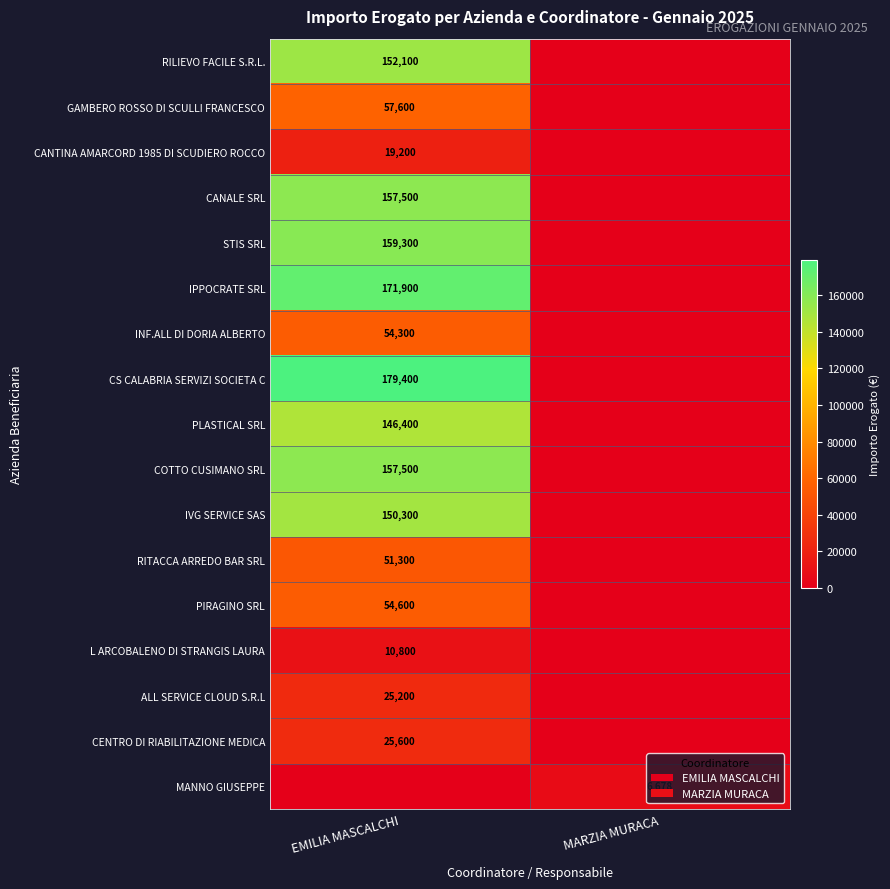

Is it true that CS CALABRIA SERVIZI SOCIETA C equals 179400 at EMILIA MASCALCHI?

True